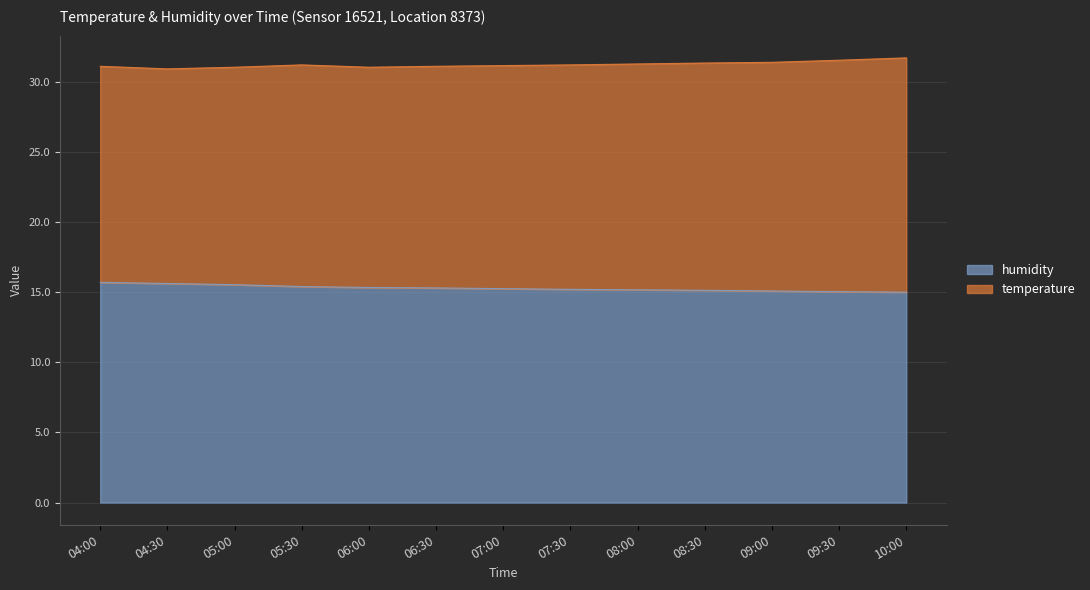

True or false: there are more than 2 points higher than both neighbors.

False